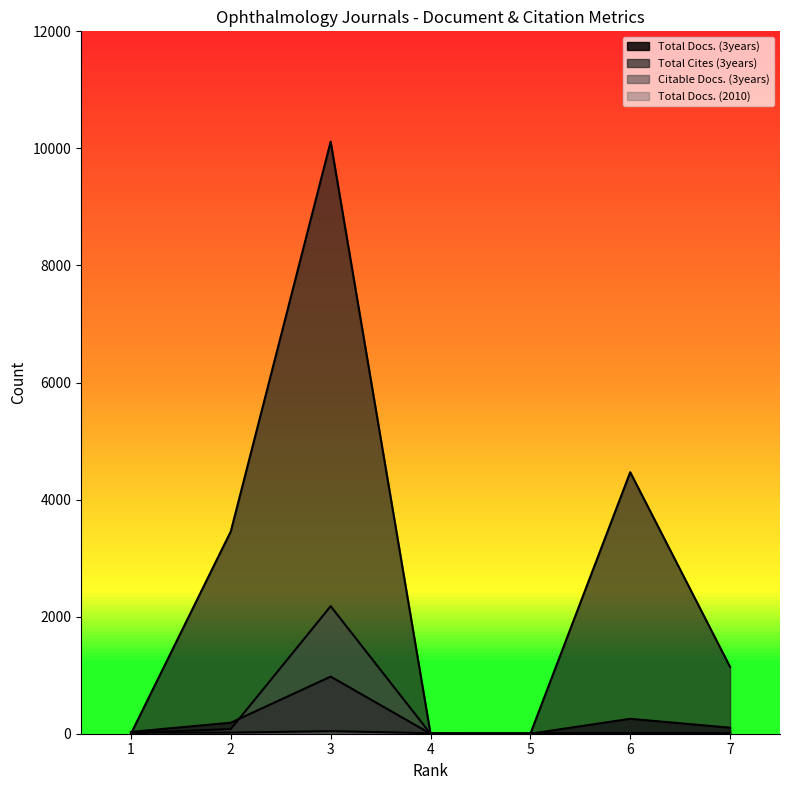

What is the total value across all series at 4?

9